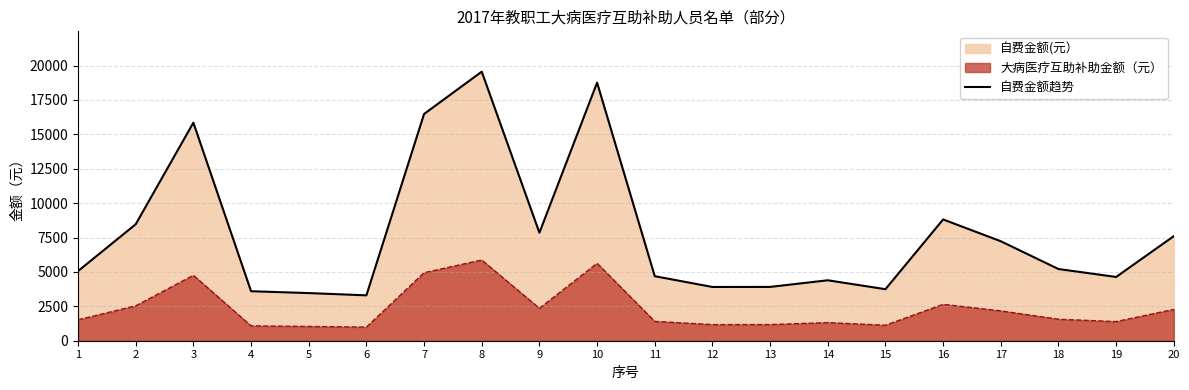

Approximately how many times larger is the value at 14 compared to 15?

1.2